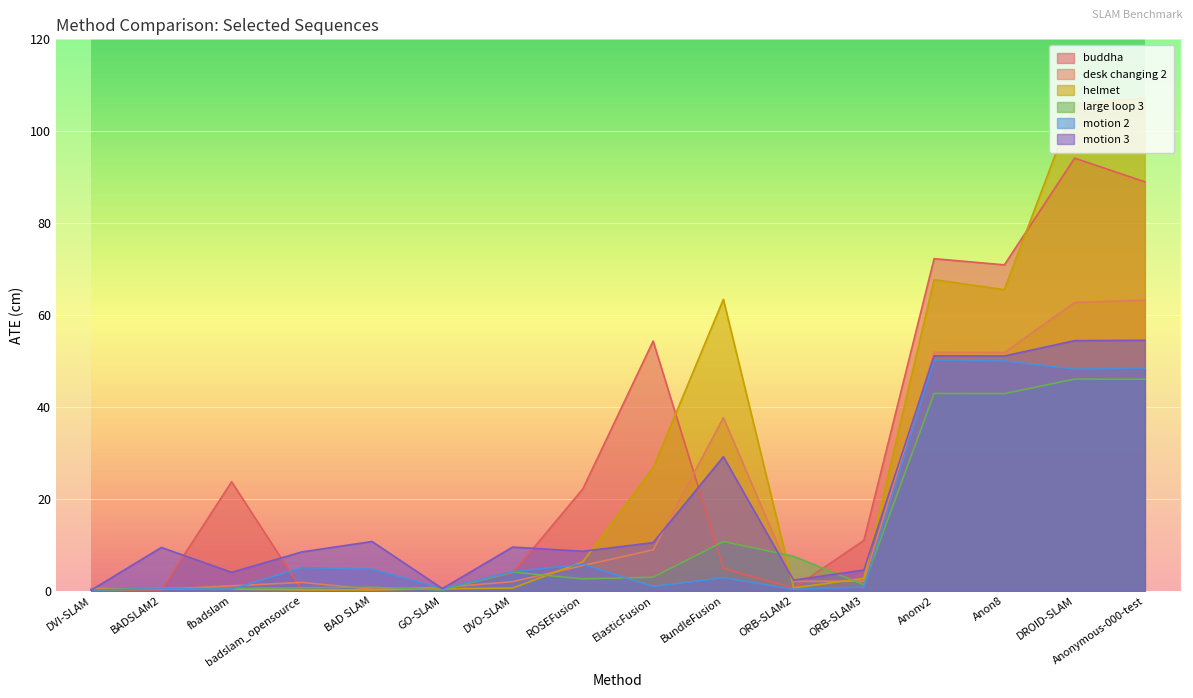

How many series are shown in this chart?

6